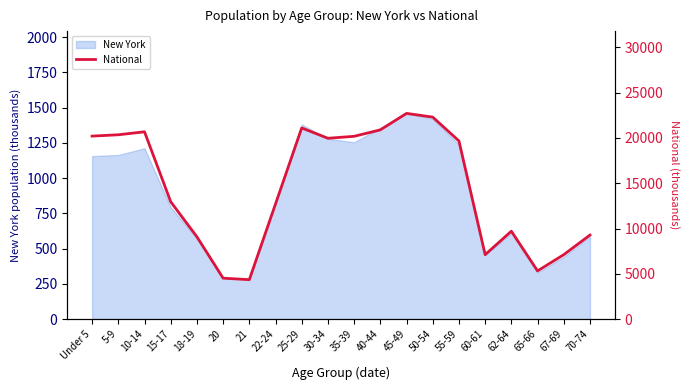

What is the greatest value displayed?

22708.6